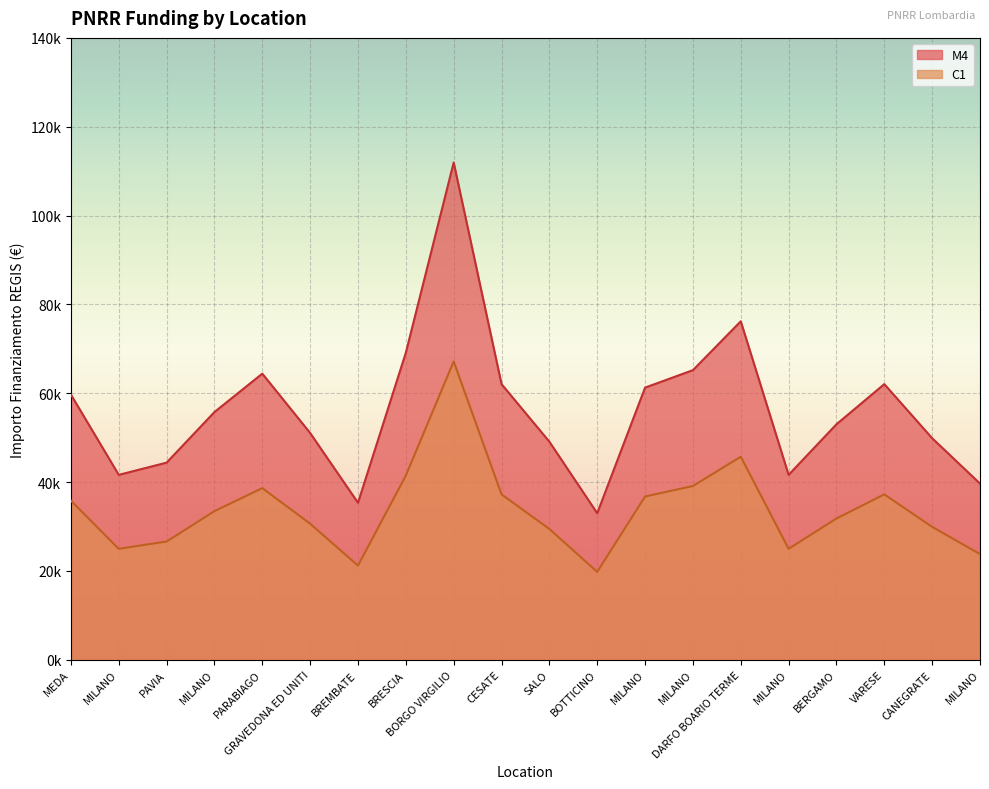

Reading left to right, transcribe all the data shown in this chart.

M4: MEDA=59706.2	MILANO=41637.2	PAVIA=44386.8	MILANO=55778.1	PARABIAGO=64419.8	GRAVEDONA ED UNITI=51064.5	BREMBATE=35352.3	BRESCIA=69133.5	BORGO VIRGILIO=111949.1	CESATE=62063.0	SALO=49100.5	BOTTICINO=32995.5	MILANO=61277.4	MILANO=65205.4	DARFO BOARIO TERME=76203.9	MILANO=41637.2	BERGAMO=53028.5	VARESE=62063.0	CANEGRATE=49886.1	MILANO=39673.2
C1: MEDA=35823.7	MILANO=24982.3	PAVIA=26632.1	MILANO=33466.9	PARABIAGO=38651.9	GRAVEDONA ED UNITI=30638.7	BREMBATE=21211.4	BRESCIA=41480.1	BORGO VIRGILIO=67169.5	CESATE=37237.8	SALO=29460.3	BOTTICINO=19797.3	MILANO=36766.4	MILANO=39123.3	DARFO BOARIO TERME=45722.4	MILANO=24982.3	BERGAMO=31817.1	VARESE=37237.8	CANEGRATE=29931.7	MILANO=23803.9